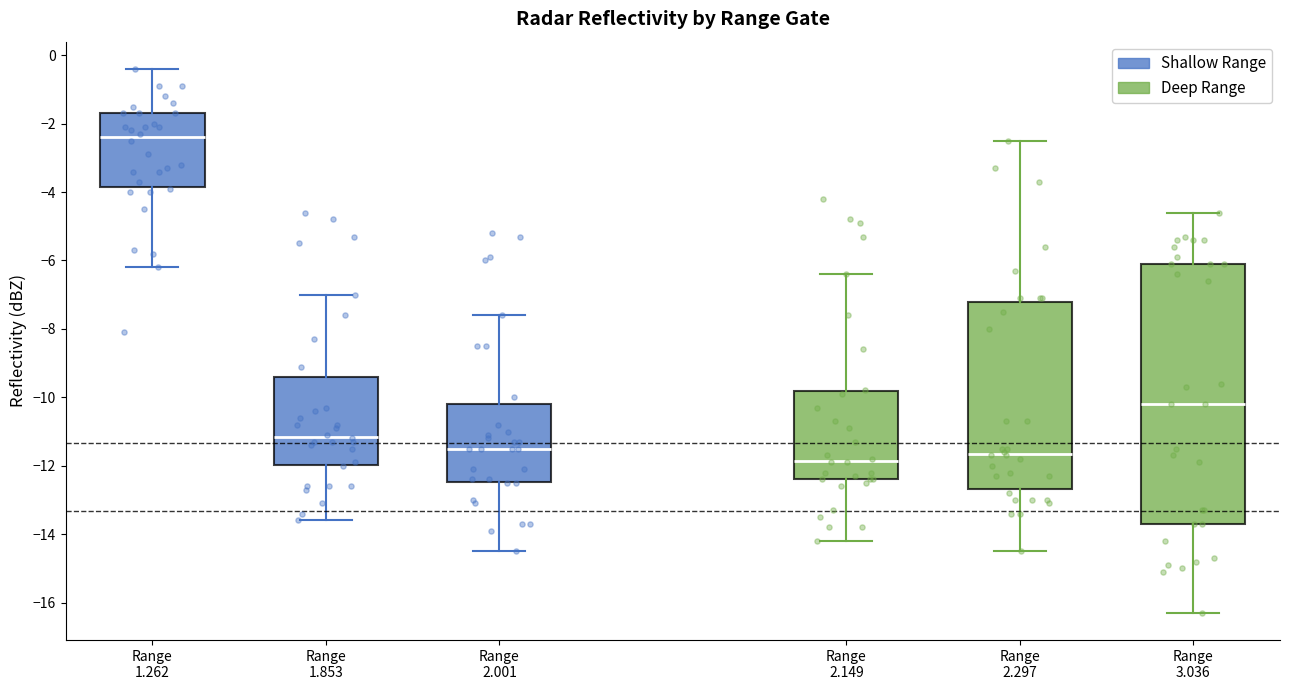

Which box has the highest median line?

Range 1.262